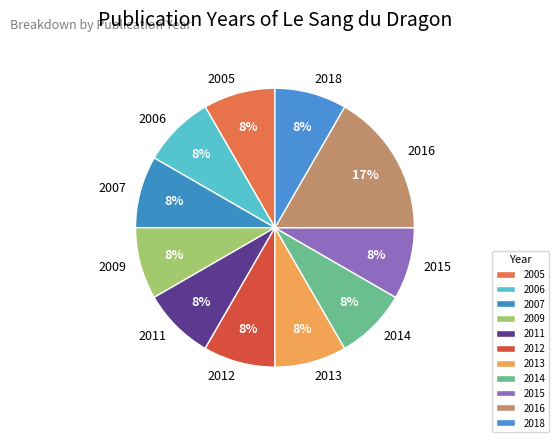

Which category has the biggest portion of the pie?

2016